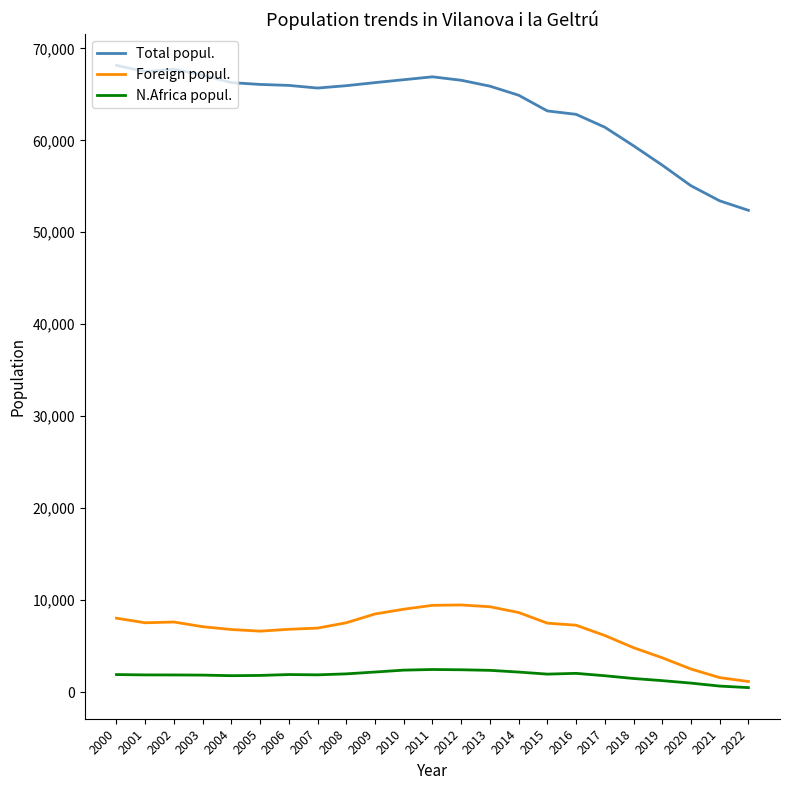

What is the average value of the Total popul. series?

63587